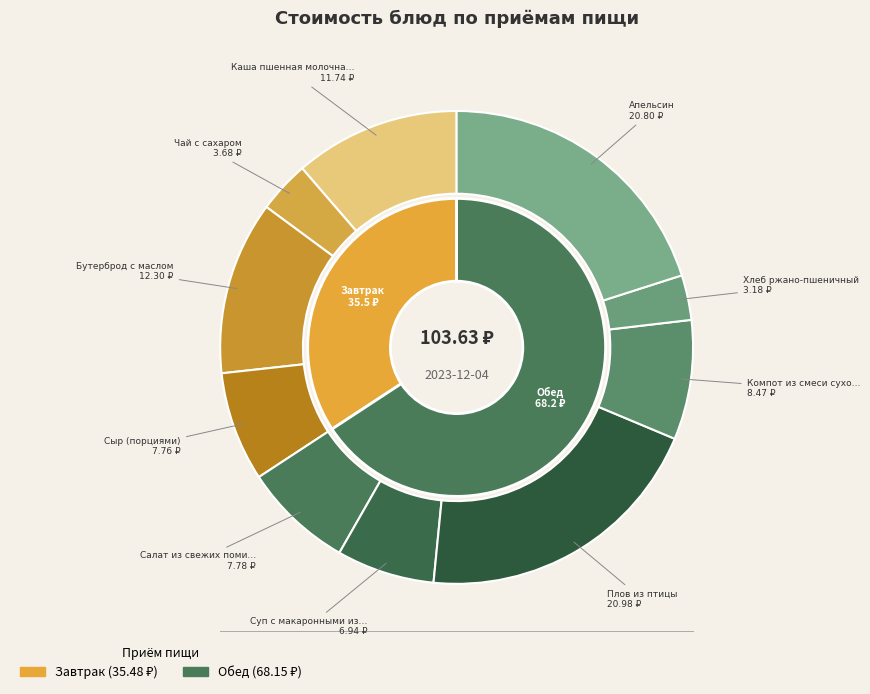

What is the change in value from Суп с макаронными изделиями to Плов из птицы?

+14.0